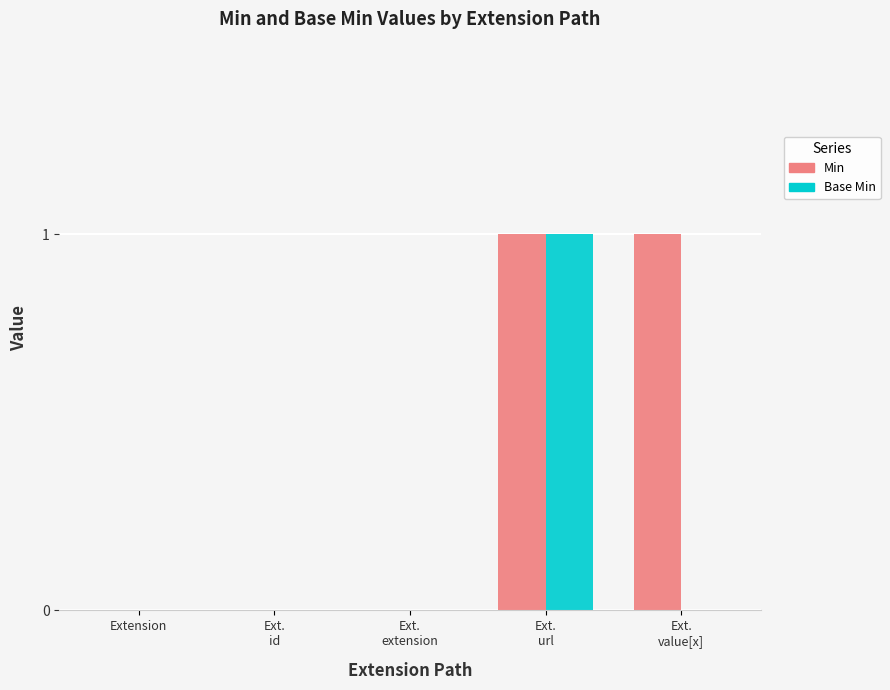

Is the value of Base Min at Ext.
id greater than the value of Min at Ext.
value[x]?

No